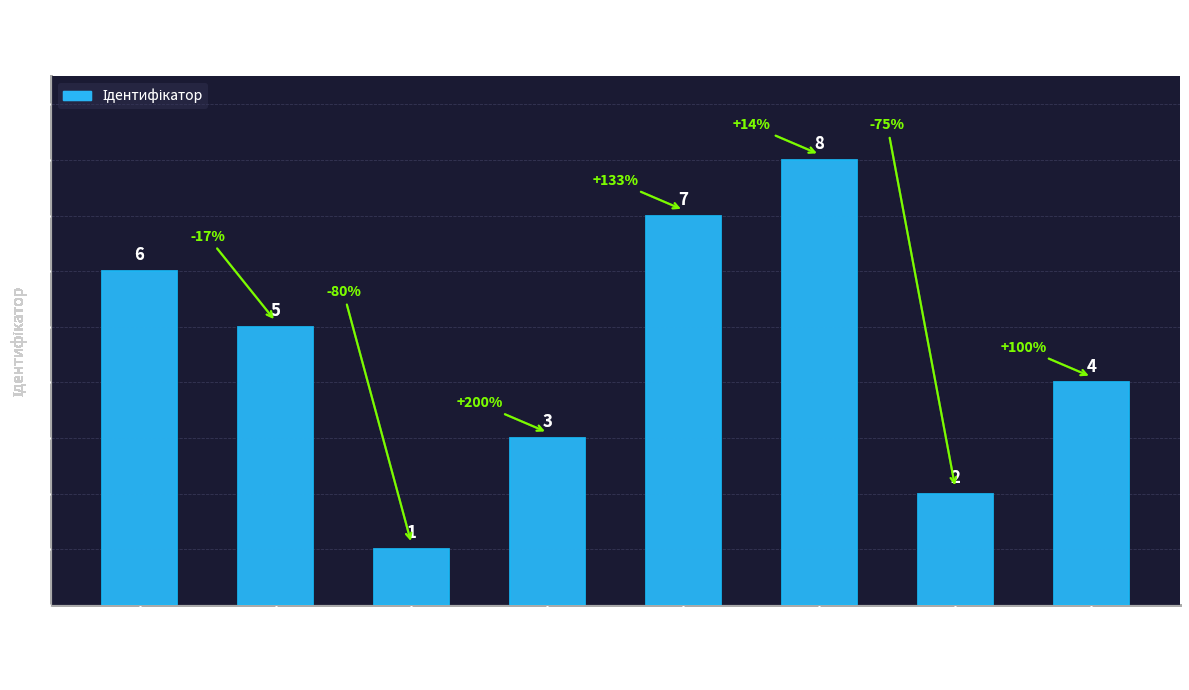

Count the values in the range 3 to 7.

5